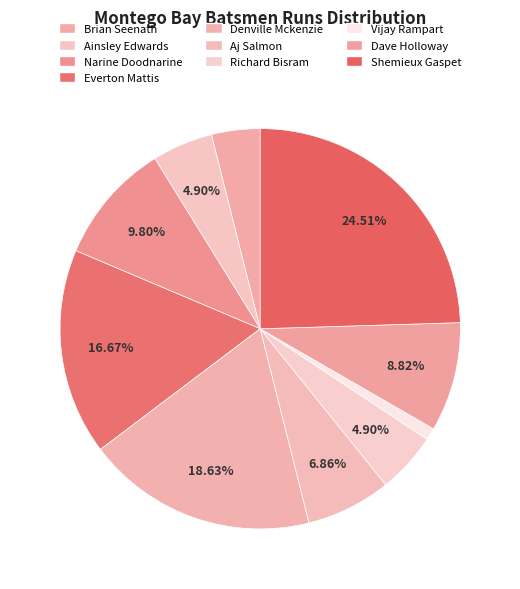

How many segments does this pie chart have?

10